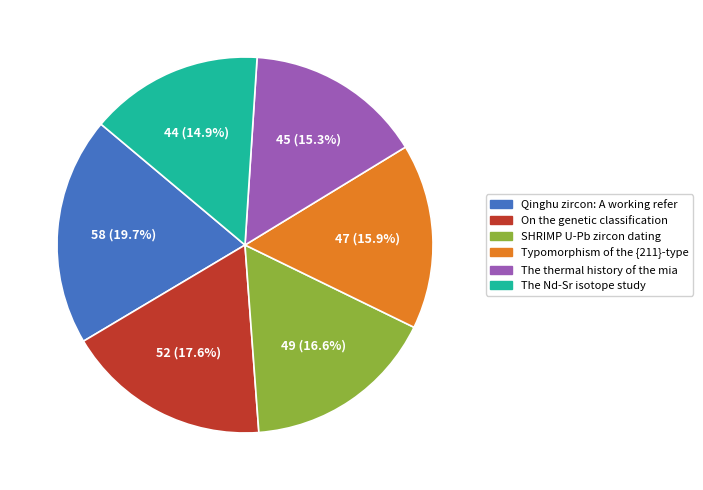

Does any single category account for the majority?

No